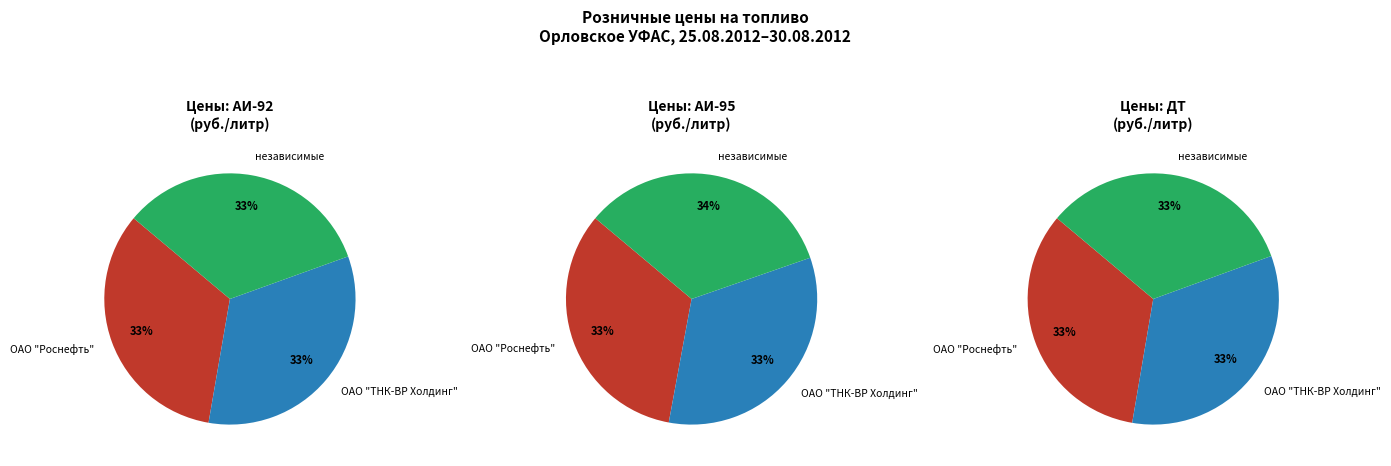

Between независимые and ОАО "ТНК-ВР Холдинг", which is larger?

независимые